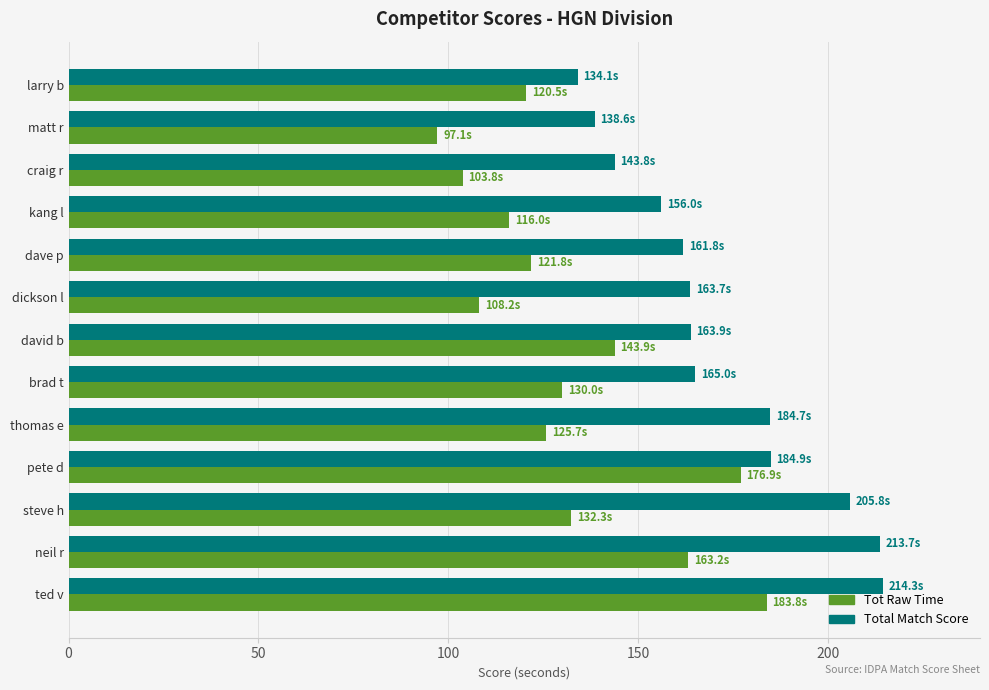

What is the difference between the second highest and second lowest values in the Tot Raw Time series?

73.2